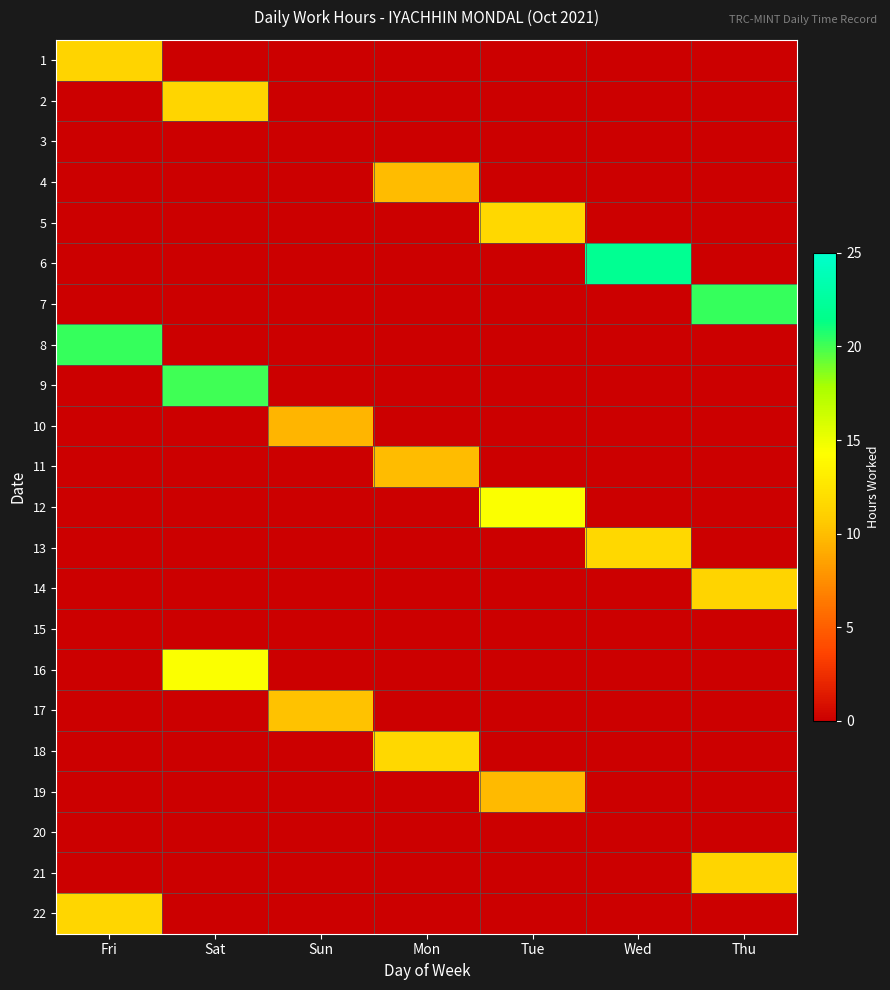

Which label corresponds to the smallest value in the chart?

Sat